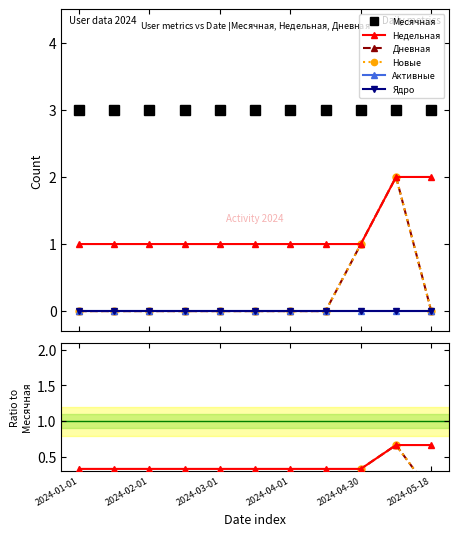

How many data points in Дневная are above 0?

2